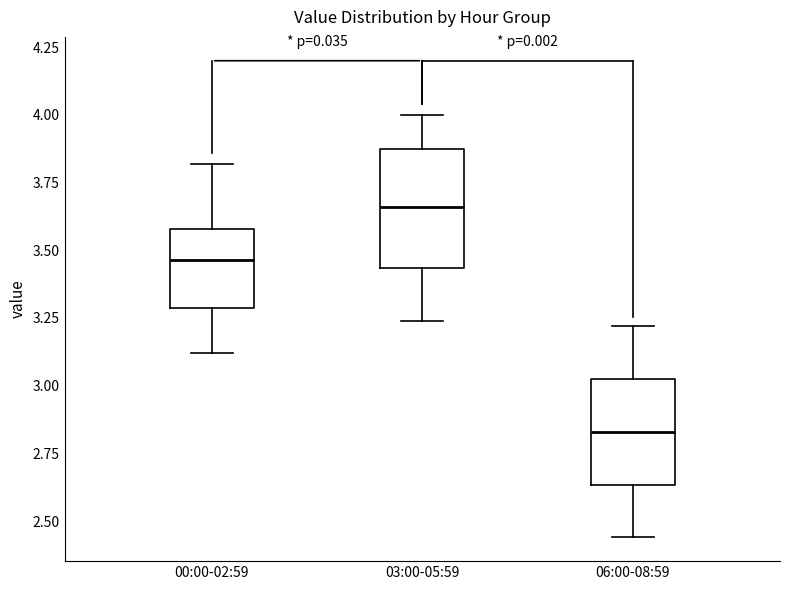

Reading left to right, transcribe this box plot: for each box, give where its median line is, the range the box spans, and where its two whiskers end, as read against the y-axis. The values are not printed on the chart, so give them approximately, as read against the axis.

00:00-02:59: median 3.45, box 3.30 to 3.60, whiskers 3.10 to 3.80
03:00-05:59: median 3.65, box 3.45 to 3.85, whiskers 3.25 to 4.00
06:00-08:59: median 2.85, box 2.65 to 3.05, whiskers 2.45 to 3.20